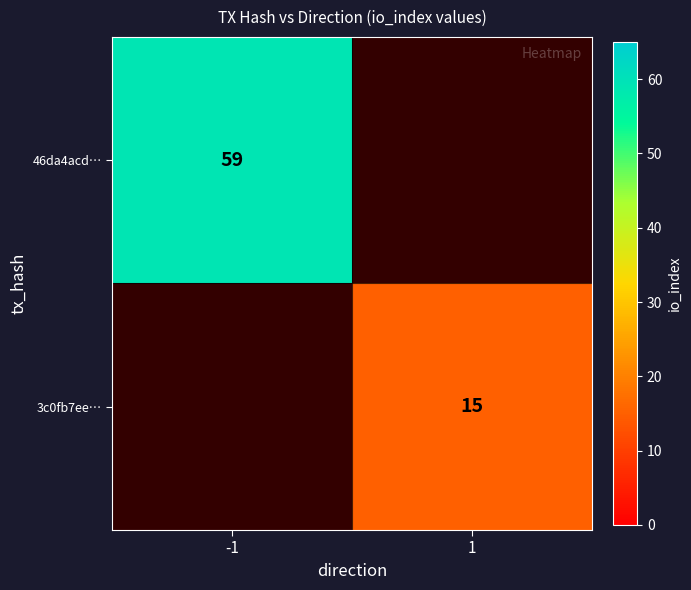

Is it true that 3c0fb7ee… equals 21 at 1?

False